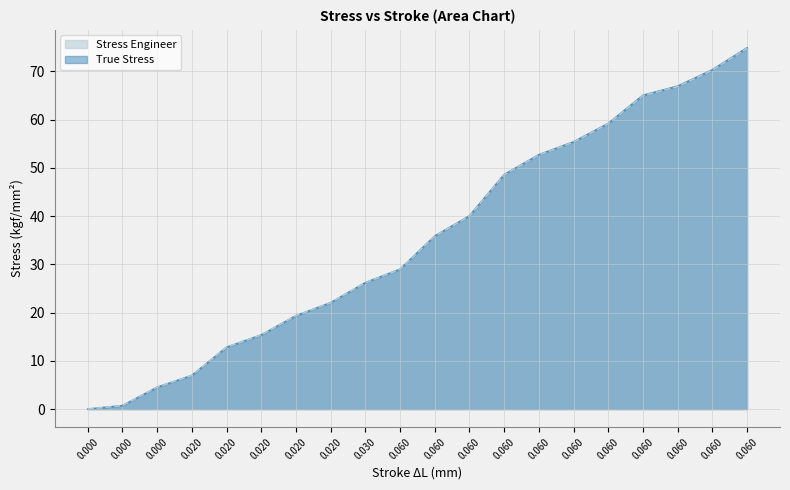

At which label does True Stress first exceed 35?

0.06